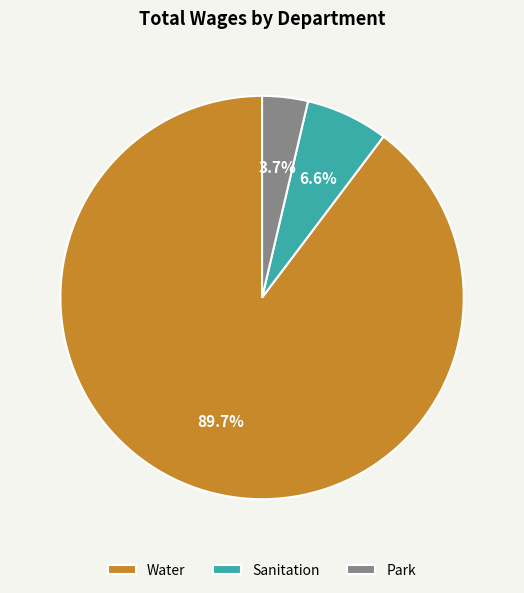

Is Water the majority of the pie?

Yes